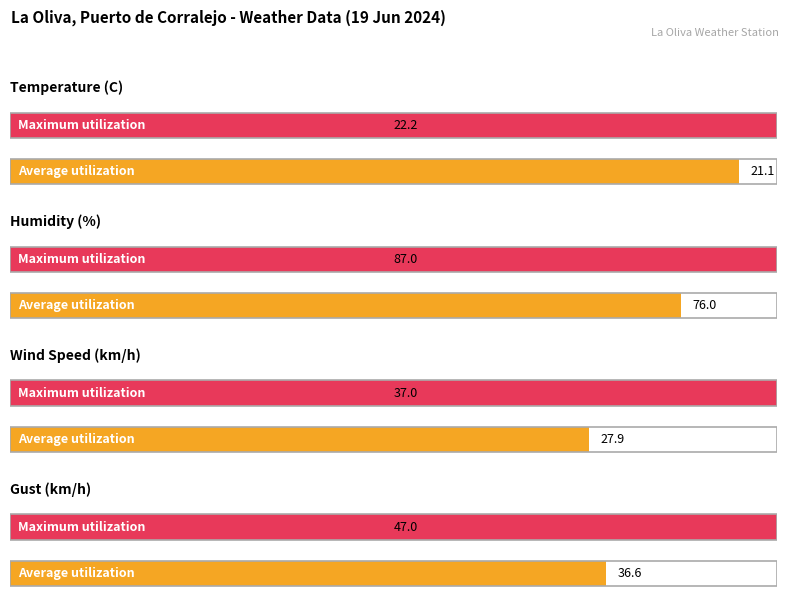

Is it true that Temperature (C) equals 34.4 at 03:00?

False